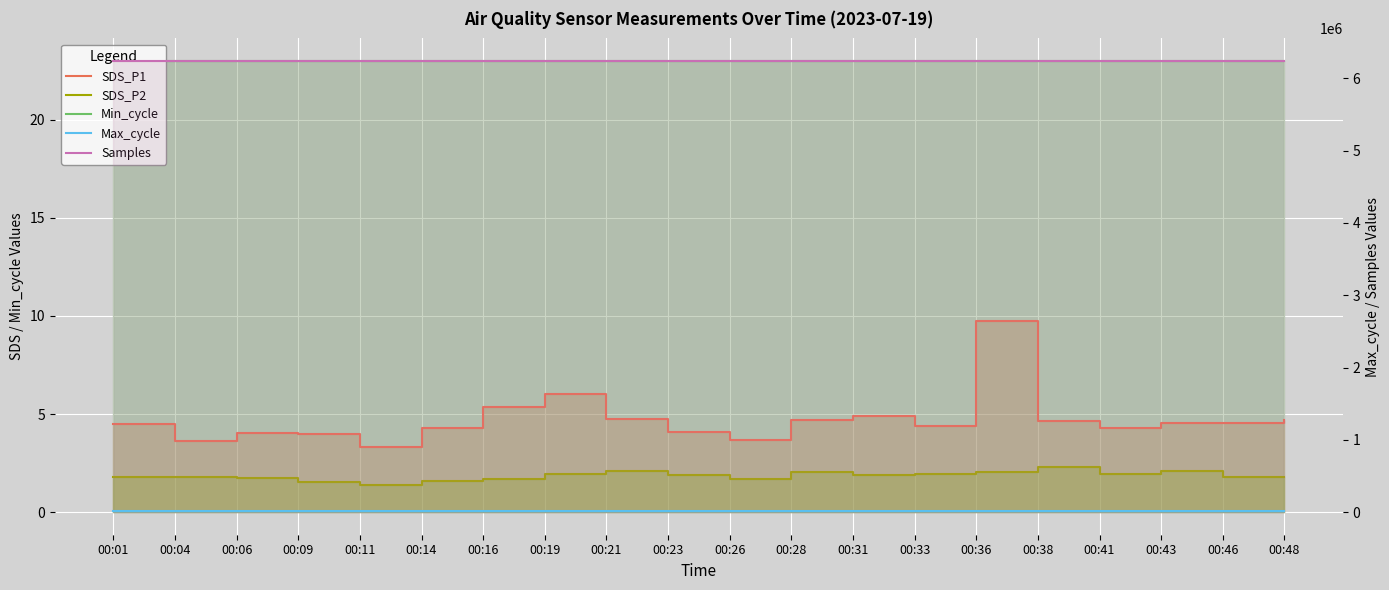

At how many categories does at least one series exceed 4415329?

20